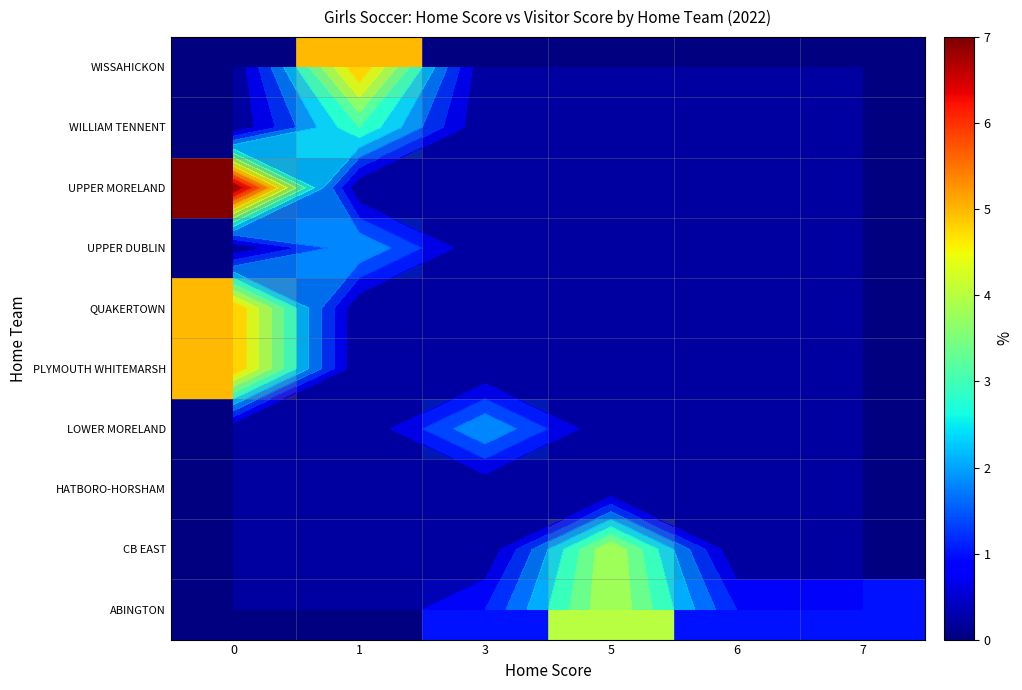

How many values in row_0 are above zero?

4